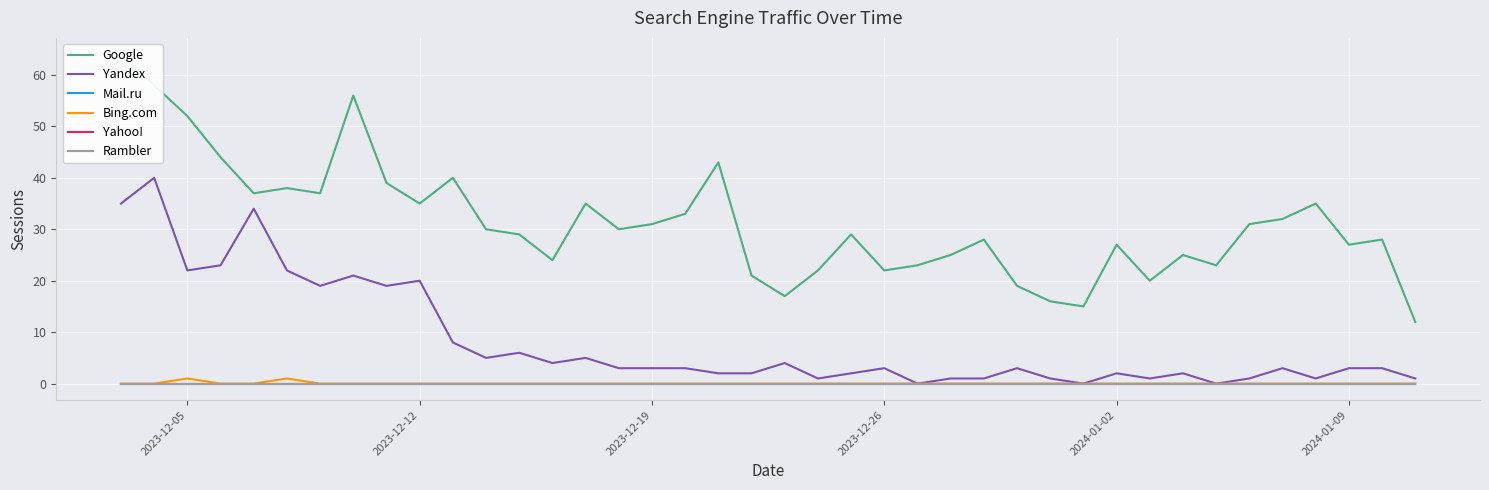

What is the sum of all Bing.com values?

2